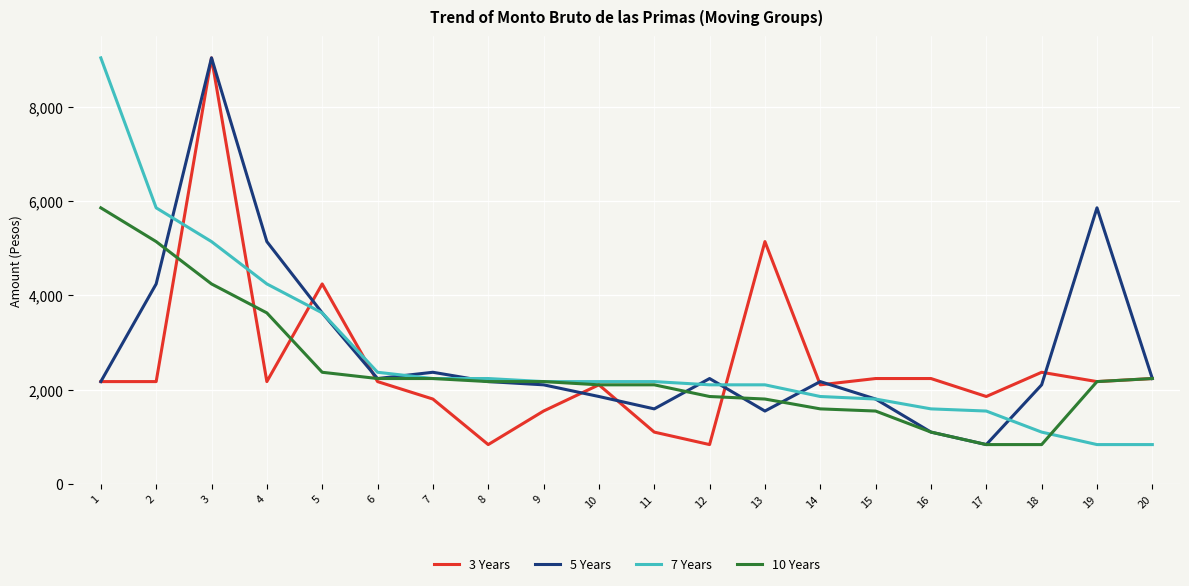

Is it true that 10 Years equals 2099.7 at 11?

True